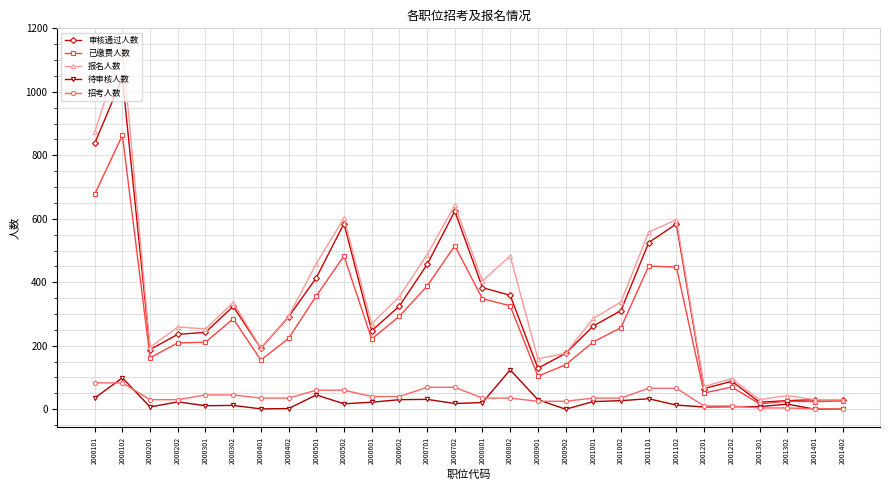

What is the value of the 报名人数 point at the 11th from the left?

269